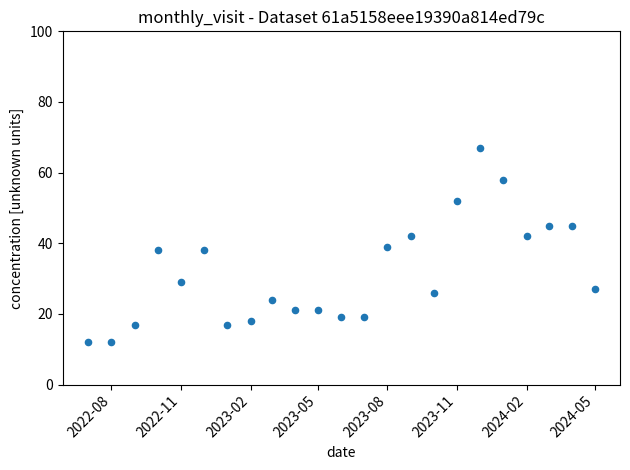

What is the range of X values (max minus min)?

670